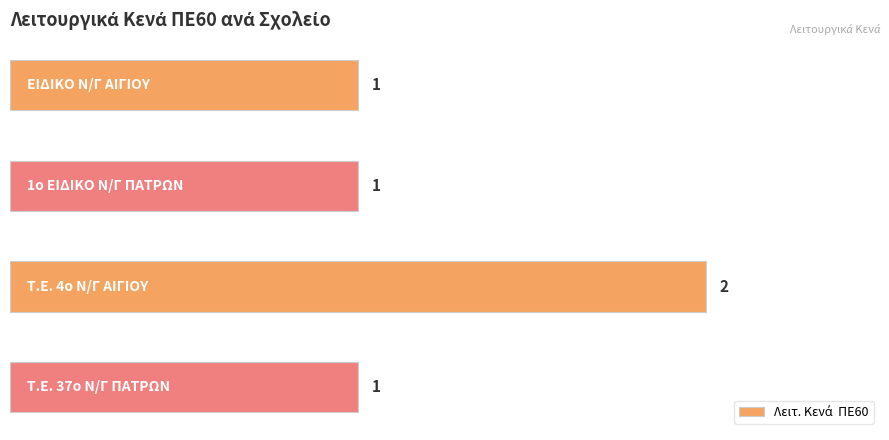

What is the smallest value displayed?

1